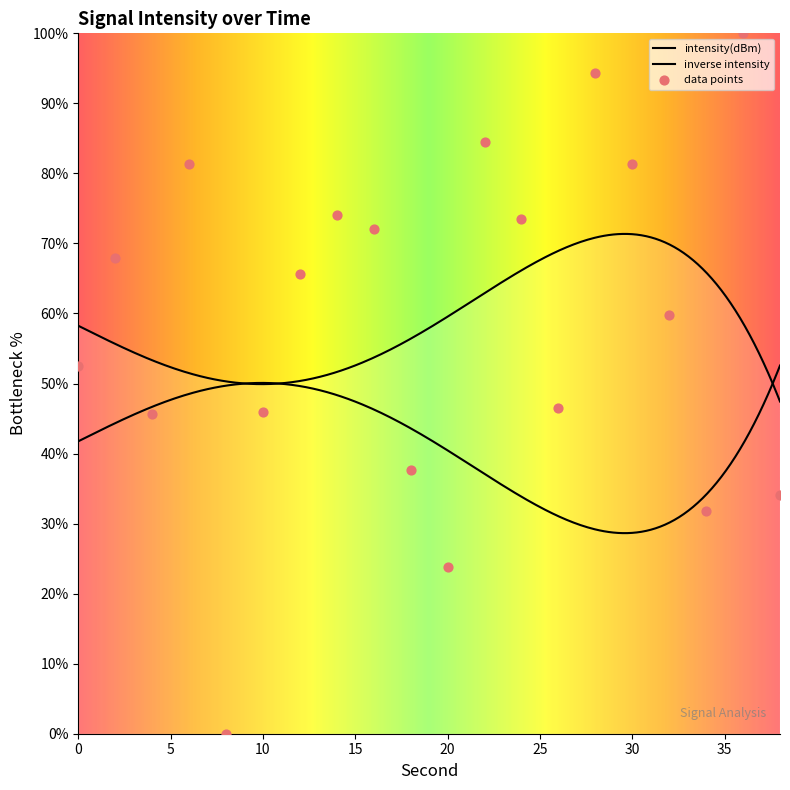

Which has a higher value, 30 or 14?

30